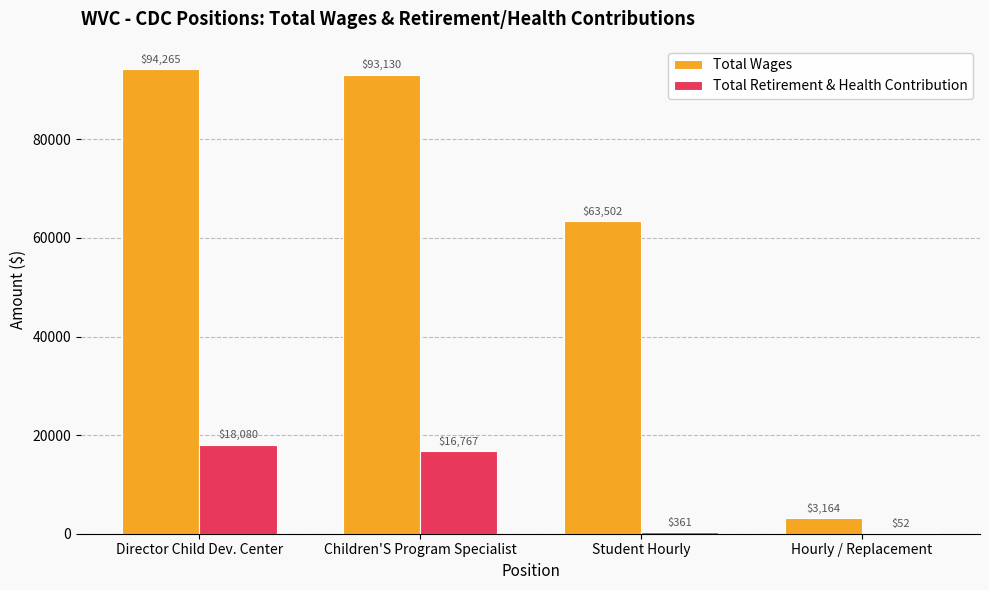

What is the total value across all series at Hourly / Replacement?

3216